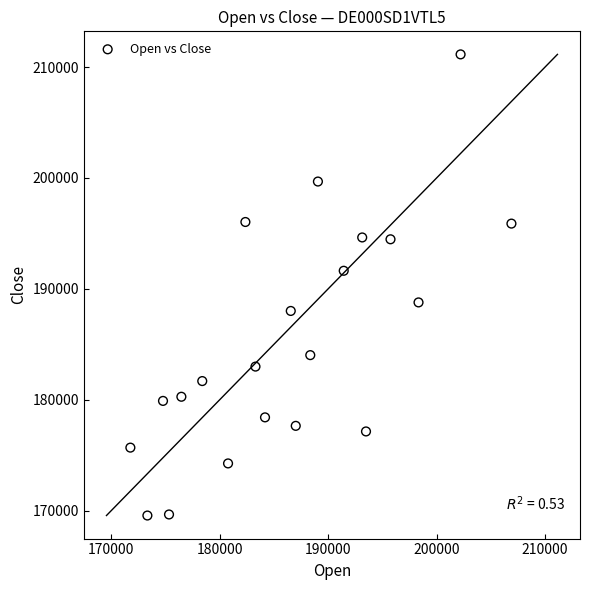

What is the range of X values (max minus min)?

35150